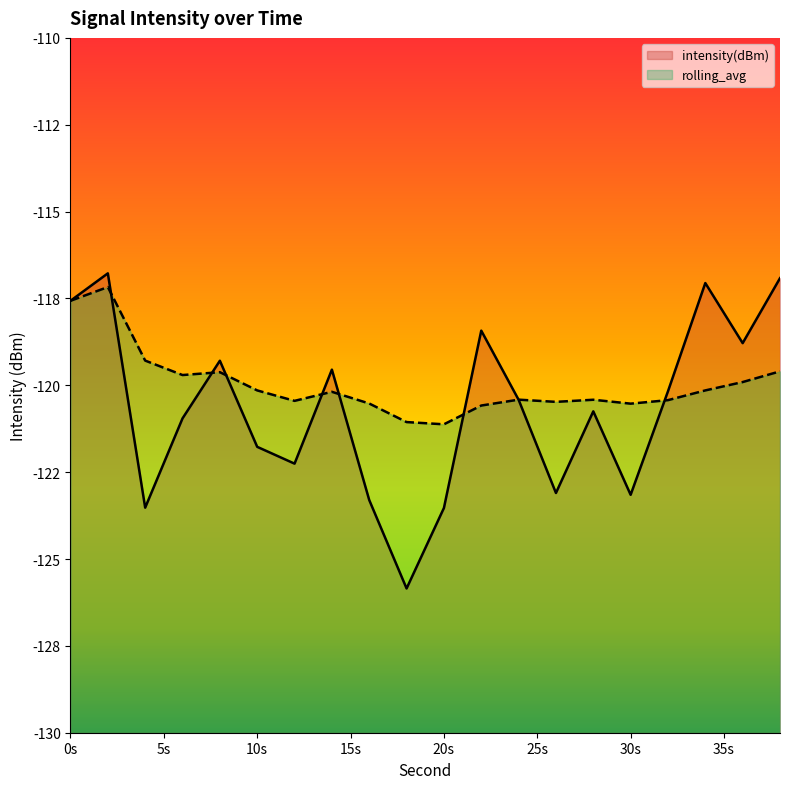

How many categories are shown in the chart?

20